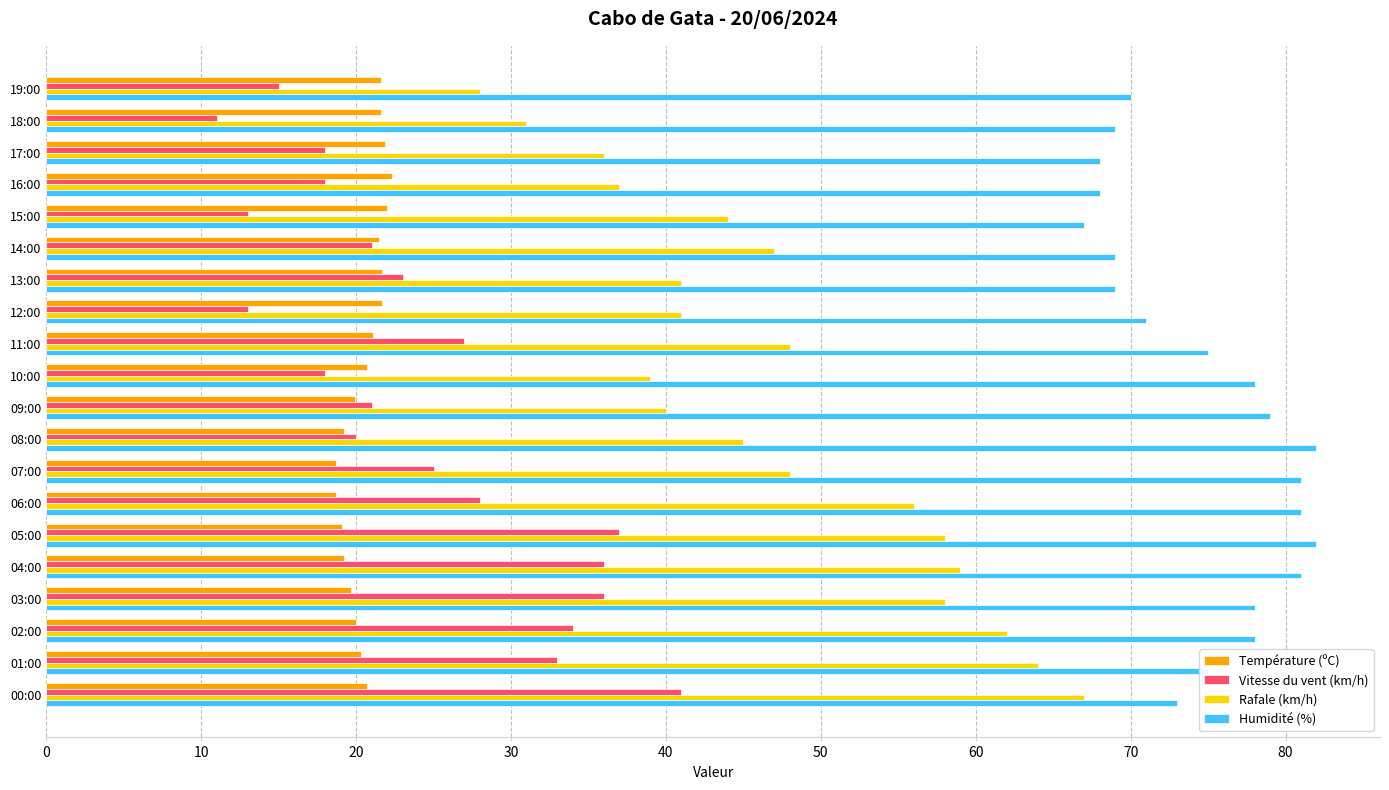

What are all the series names shown in the legend?

Température (ºC), Vitesse du vent (km/h), Rafale (km/h), Humidité (%)